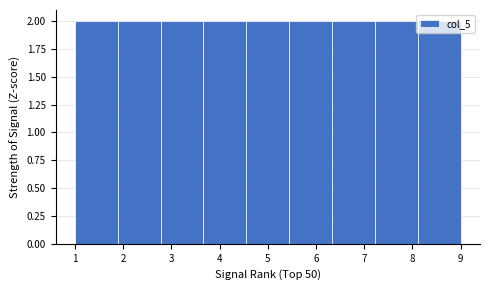

What is the height of the bar covering 4.6 to 5.4 on the x-axis? Neither the bar edges nor the heights are printed on the chart, so give them approximately, as read against the axes.

2